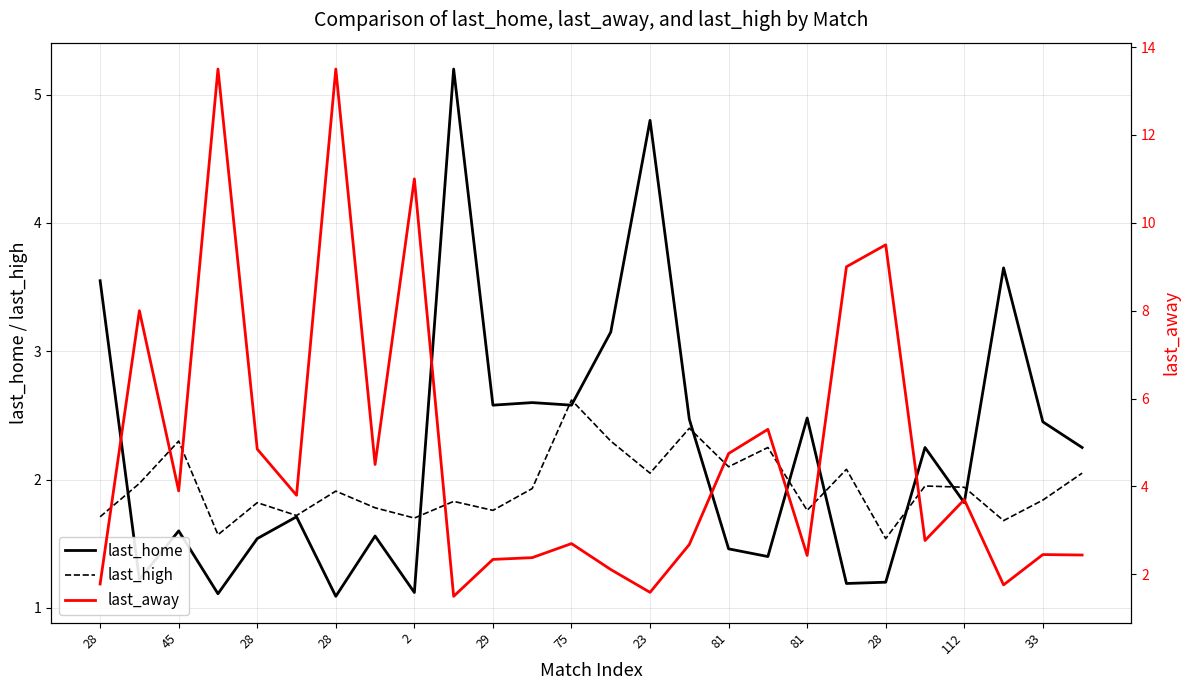

Is the value of last_high at 33 greater than the value of last_home at 33?

No